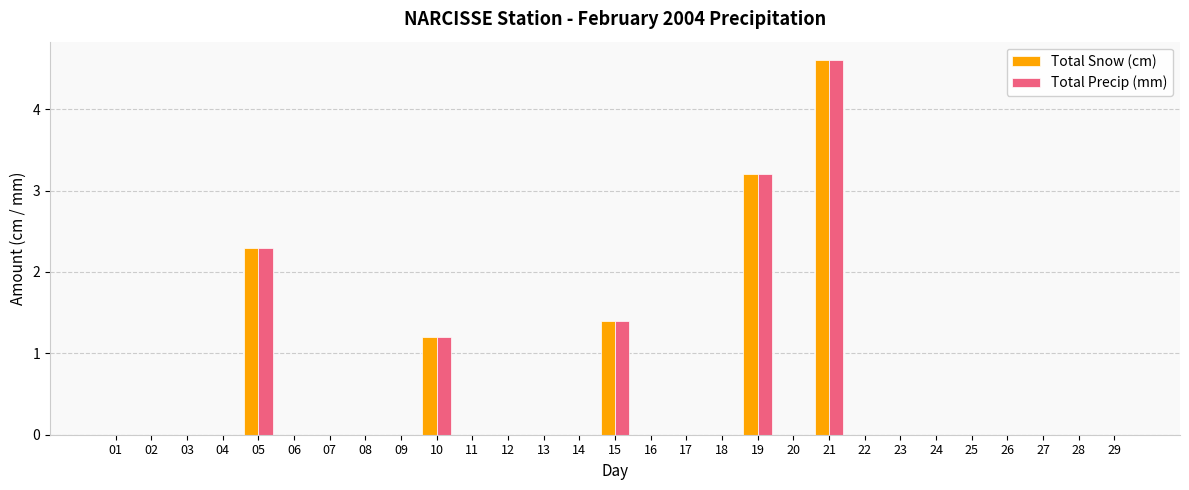

Reading left to right, what are all the values shown in this chart?

Total Snow (cm): 01=0.0	02=0.0	03=0.0	04=0.0	05=2.3	06=0.0	07=0.0	08=0.0	09=0.0	10=1.2	11=0.0	12=0.0	13=0.0	14=0.0	15=1.4	16=0.0	17=0.0	18=0.0	19=3.2	20=0.0	21=4.6	22=0.0	23=0.0	24=0.0	25=0.0	26=0.0	27=0.0	28=0.0	29=0.0
Total Precip (mm): 01=0.0	02=0.0	03=0.0	04=0.0	05=2.3	06=0.0	07=0.0	08=0.0	09=0.0	10=1.2	11=0.0	12=0.0	13=0.0	14=0.0	15=1.4	16=0.0	17=0.0	18=0.0	19=3.2	20=0.0	21=4.6	22=0.0	23=0.0	24=0.0	25=0.0	26=0.0	27=0.0	28=0.0	29=0.0